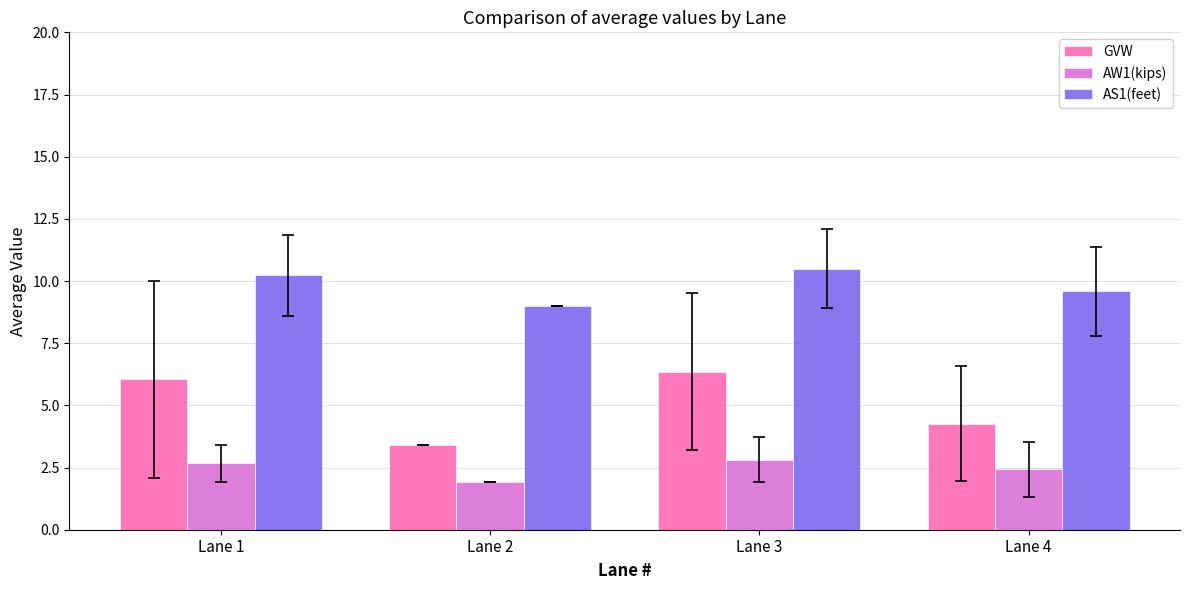

Reading left to right, what are all the values shown in this chart?

GVW: Lane 1=6.0	Lane 2=3.4	Lane 3=6.4	Lane 4=4.3
AW1(kips): Lane 1=2.7	Lane 2=1.9	Lane 3=2.8	Lane 4=2.4
AS1(feet): Lane 1=10.2	Lane 2=9.0	Lane 3=10.5	Lane 4=9.6